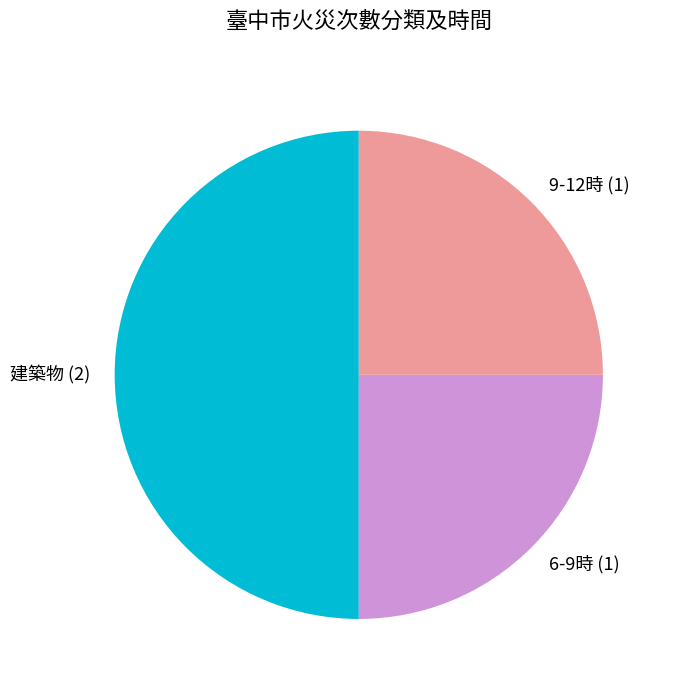

True or false: 建築物 (2) accounts for 60% of the total.

False